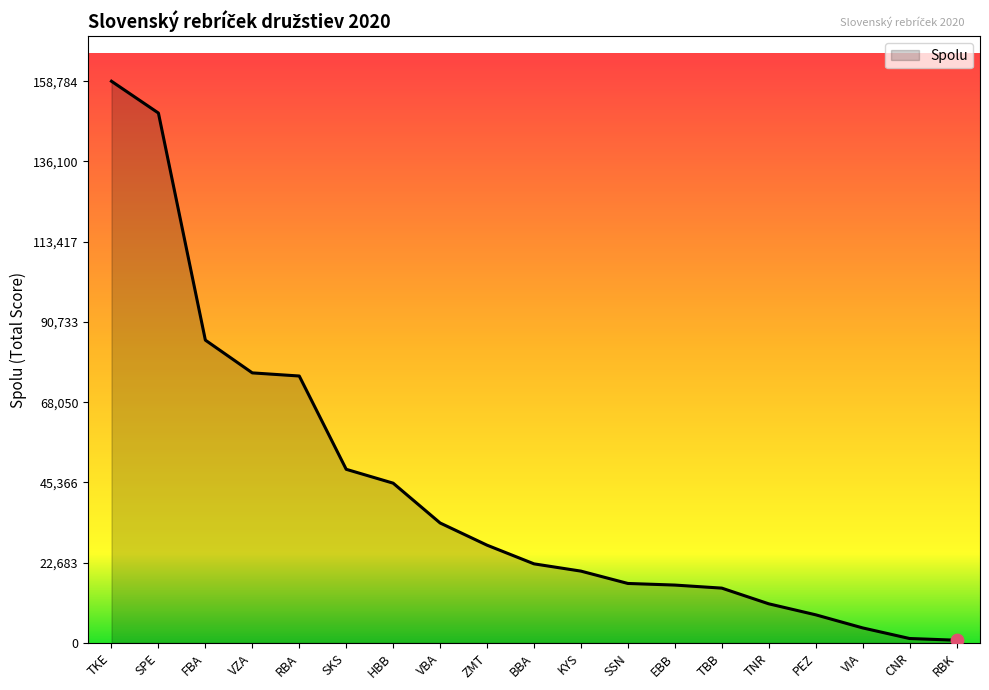

Between SPE and TNR, which is larger?

SPE